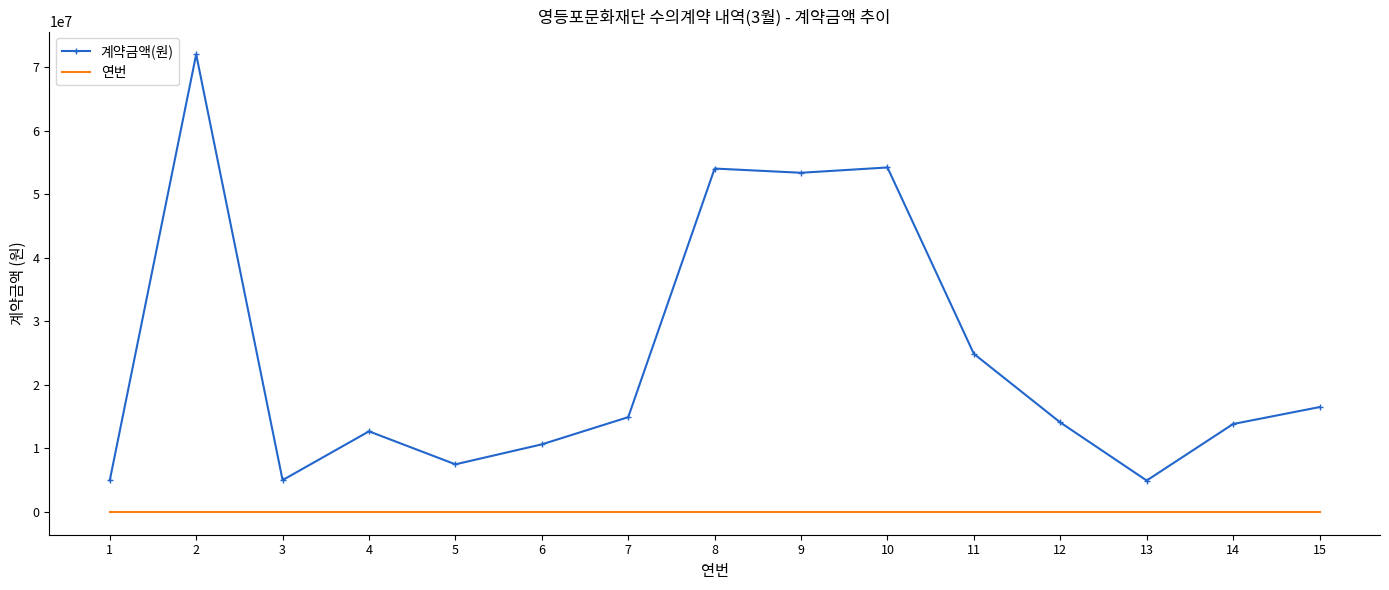

True or false: 계약금액(원) and 연번 intersect in this chart.

False